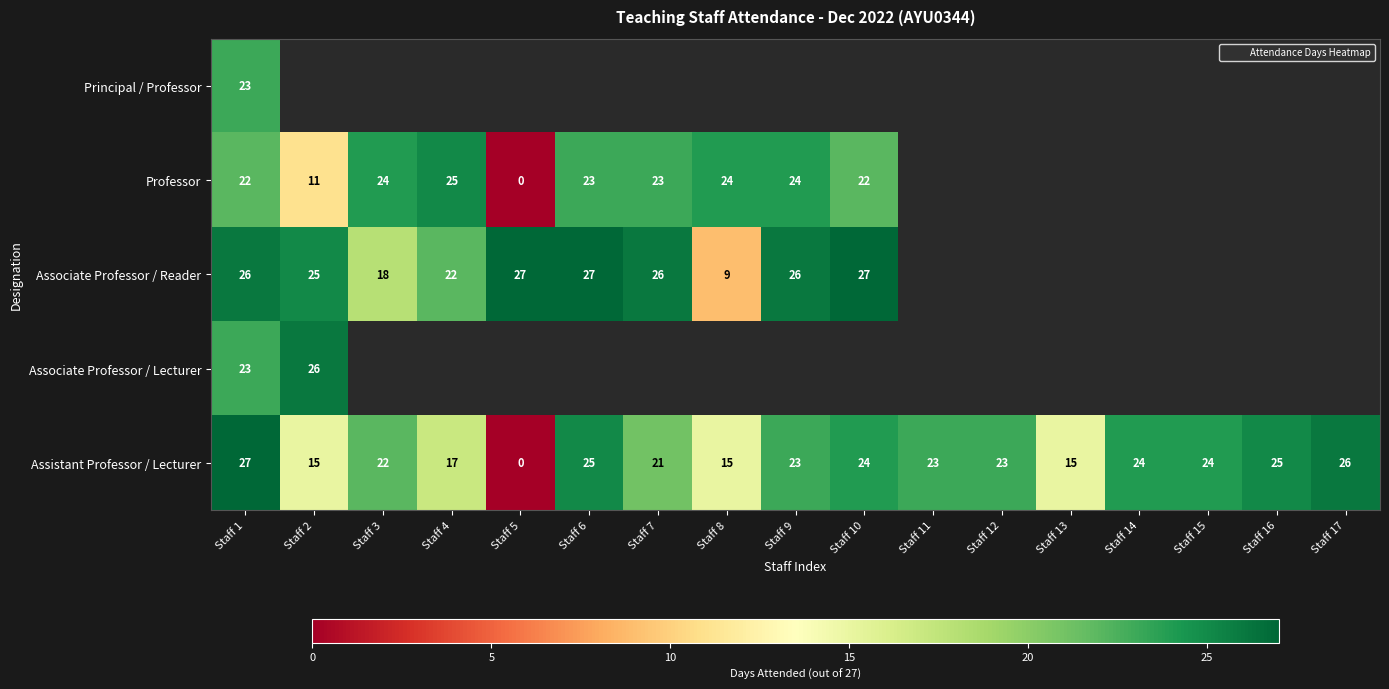

Which has a higher value, Staff 8 or Staff 1?

Staff 1